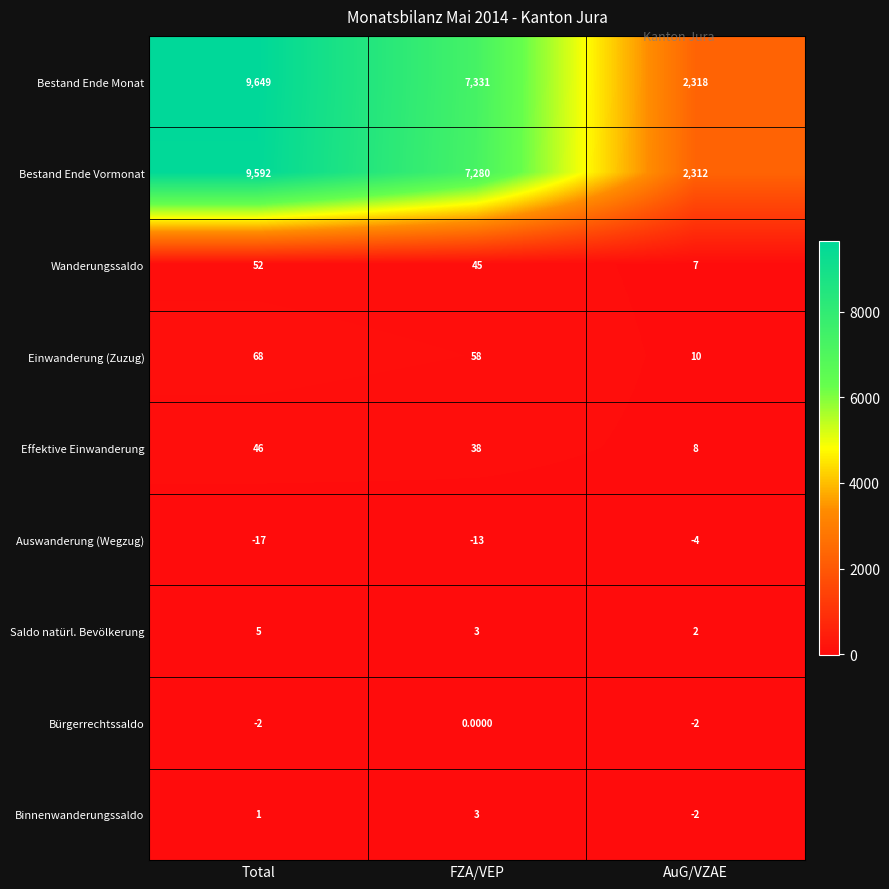

Is the value of Wanderungssaldo at FZA/VEP greater than the value of Saldo natürl. Bevölkerung at Total?

Yes